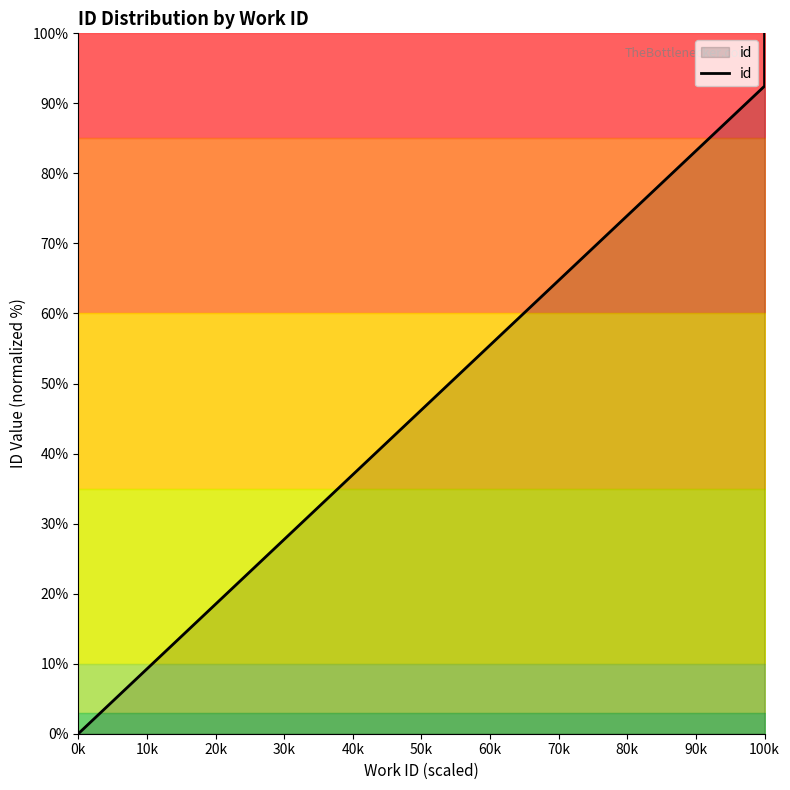

How many data points are less than 96?

5